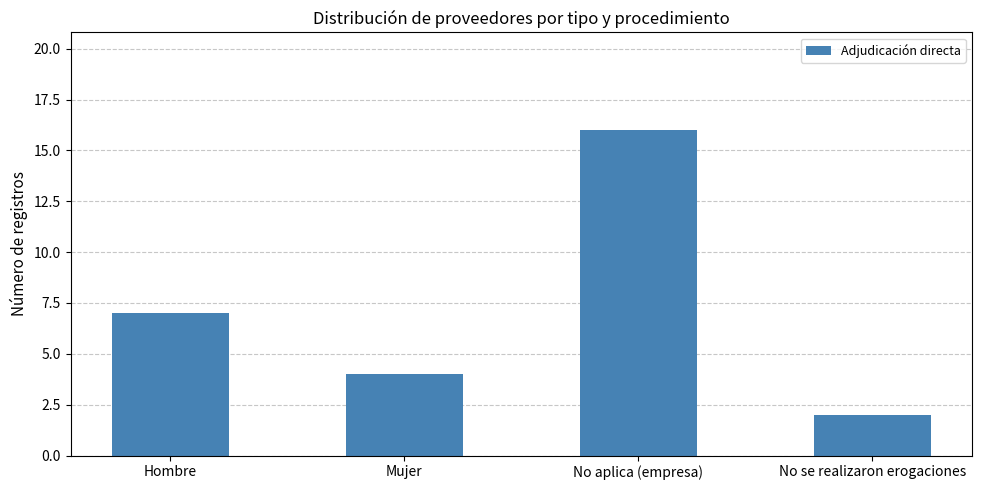

Which label corresponds to the smallest value in the chart?

No se realizaron erogaciones